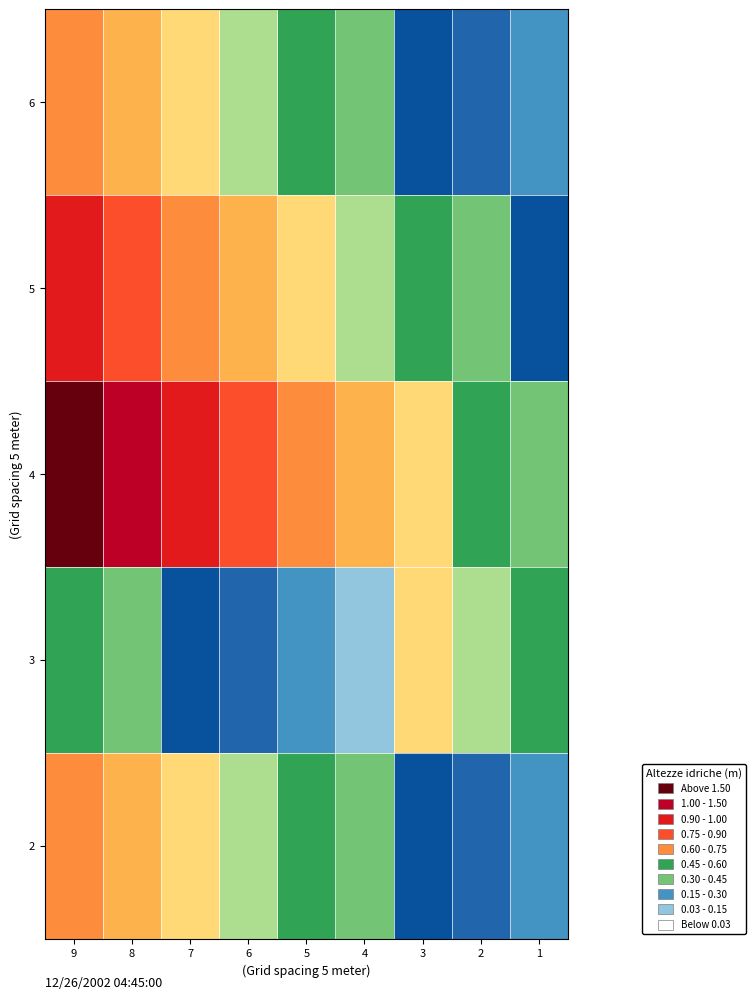

Reading left to right, transcribe all the data shown in this chart.

6: 9=11	8=10	7=9	6=8	5=7	4=6	3=5	2=4	1=3
5: 9=13	8=12	7=11	6=10	5=9	4=8	3=7	2=6	1=5
4: 9=15	8=14	7=13	6=12	5=11	4=10	3=9	2=7	1=6
3: 9=7	8=6	7=5	6=4	5=3	4=2	3=9	2=8	1=7
2: 9=11	8=10	7=9	6=8	5=7	4=6	3=5	2=4	1=3